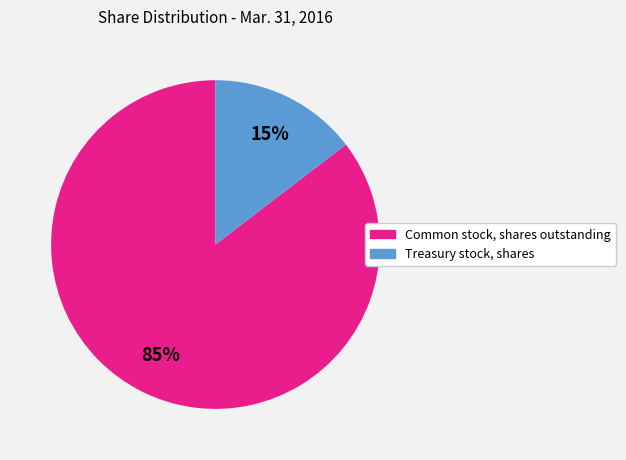

Is it true that Treasury stock, shares is 15% of the pie?

True